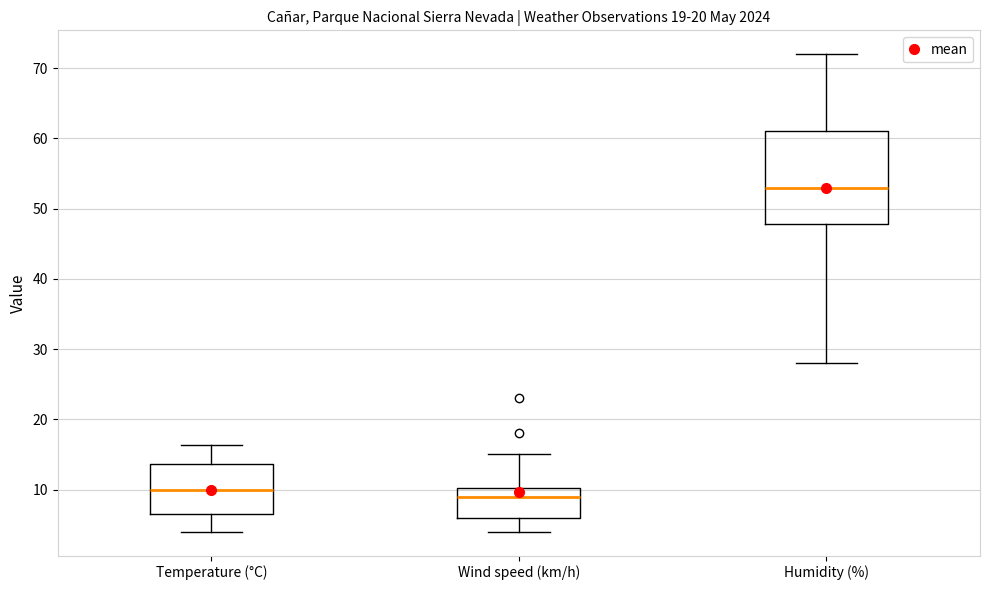

Which box's median line is the highest?

Humidity (%)